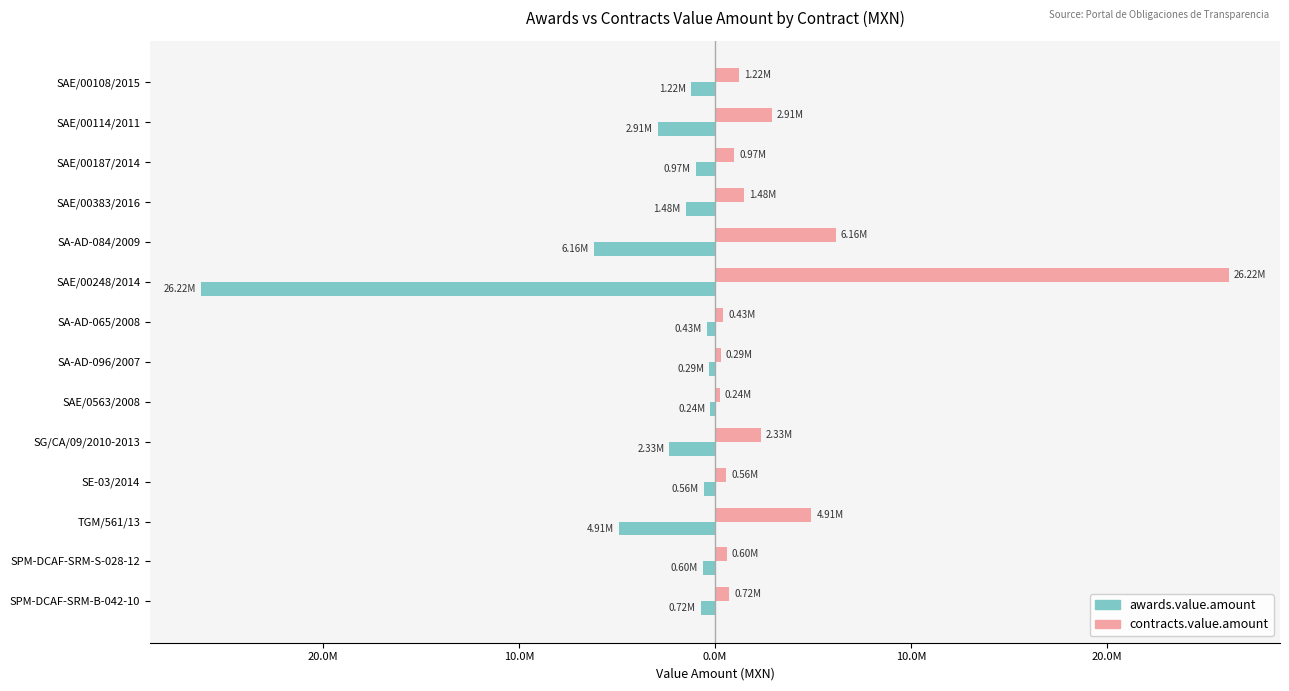

How many bars are there in each group?

2